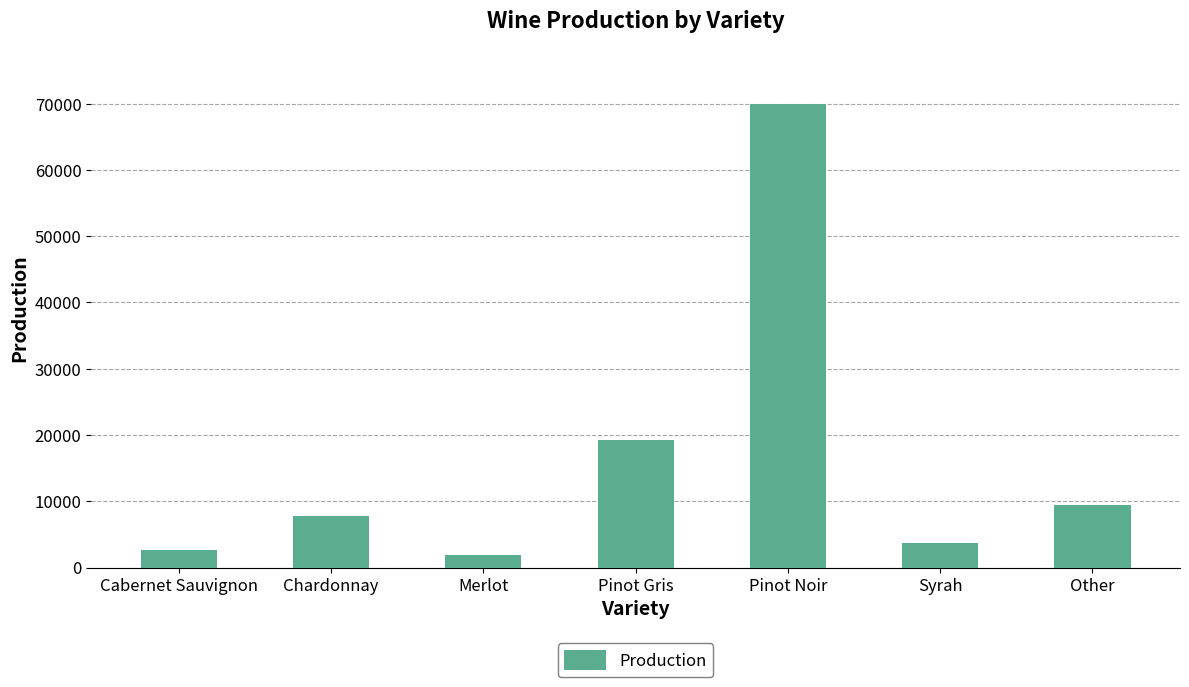

Read the value at Chardonnay.

7825